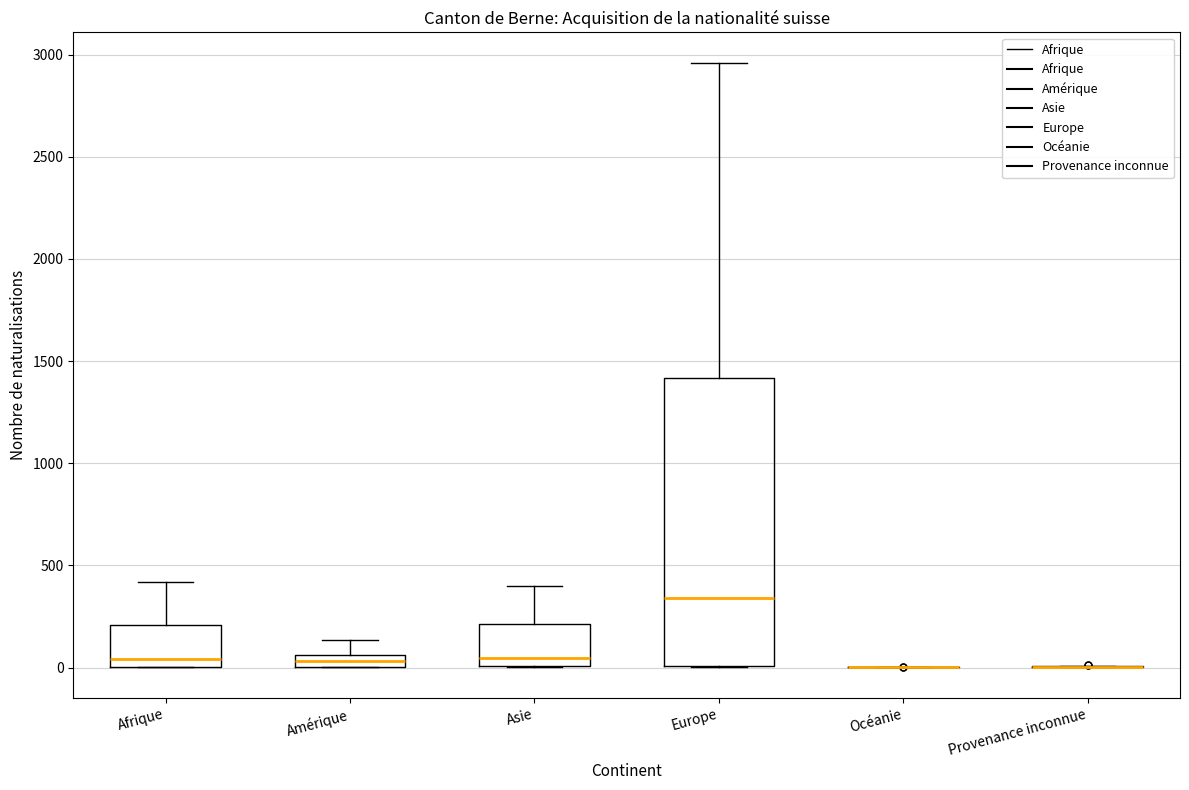

Which box is the tallest, from its lower edge to its upper edge?

Europe